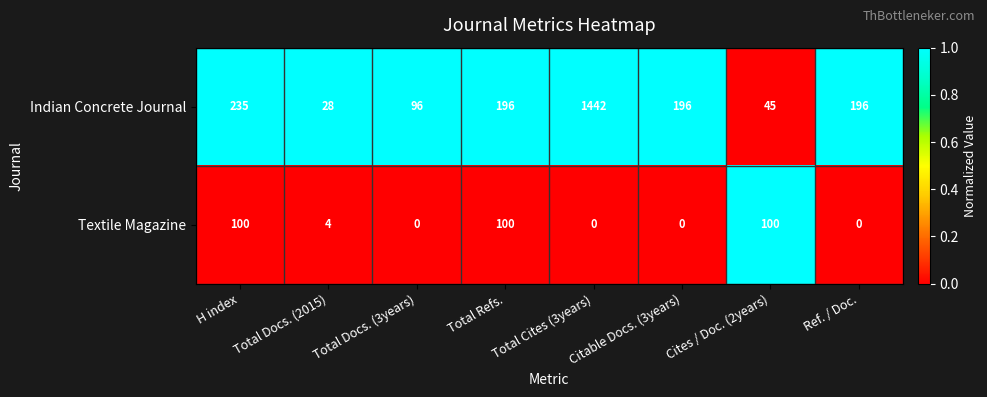

At H index, list the series in order from largest to smallest.

Indian Concrete Journal, Textile Magazine